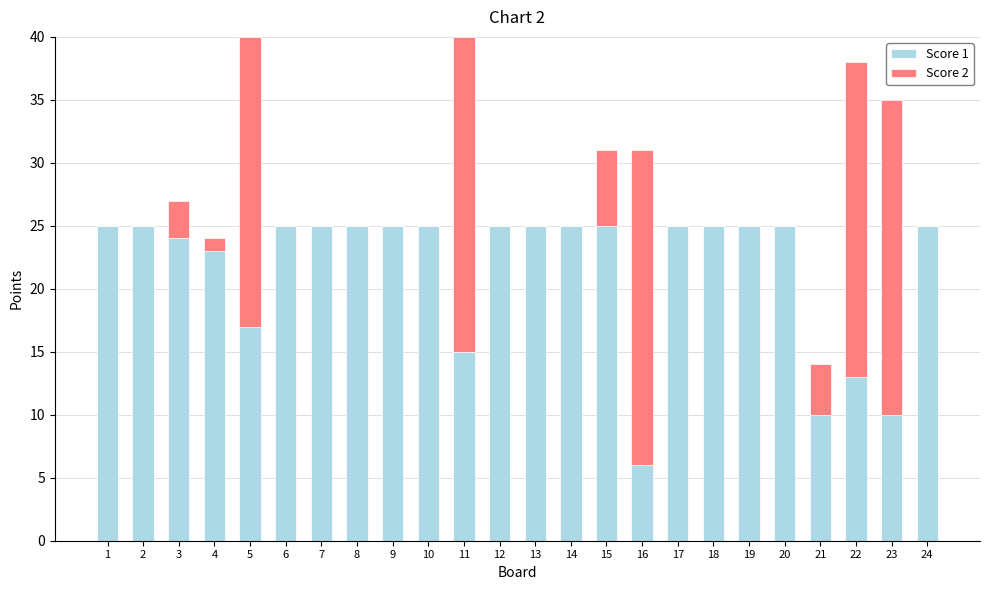

What are all the series names shown in the legend?

Score 1, Score 2